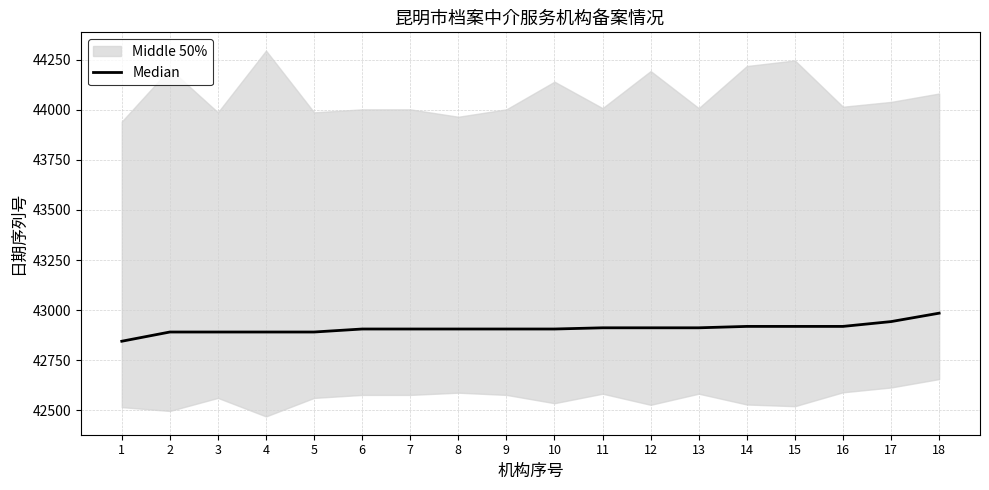

The chart shows a value of 70777 at 6. True or false?

False